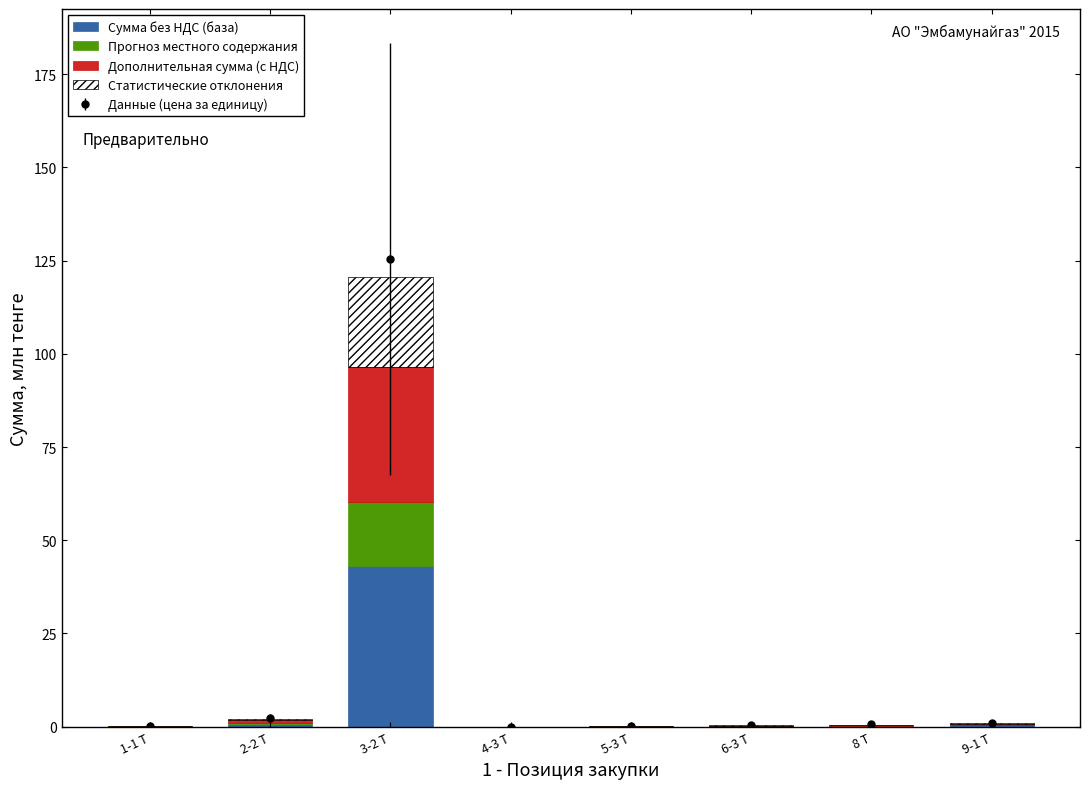

The value of Прогноз местного содержания at 2-2 Т is 0.3. True or false?

True